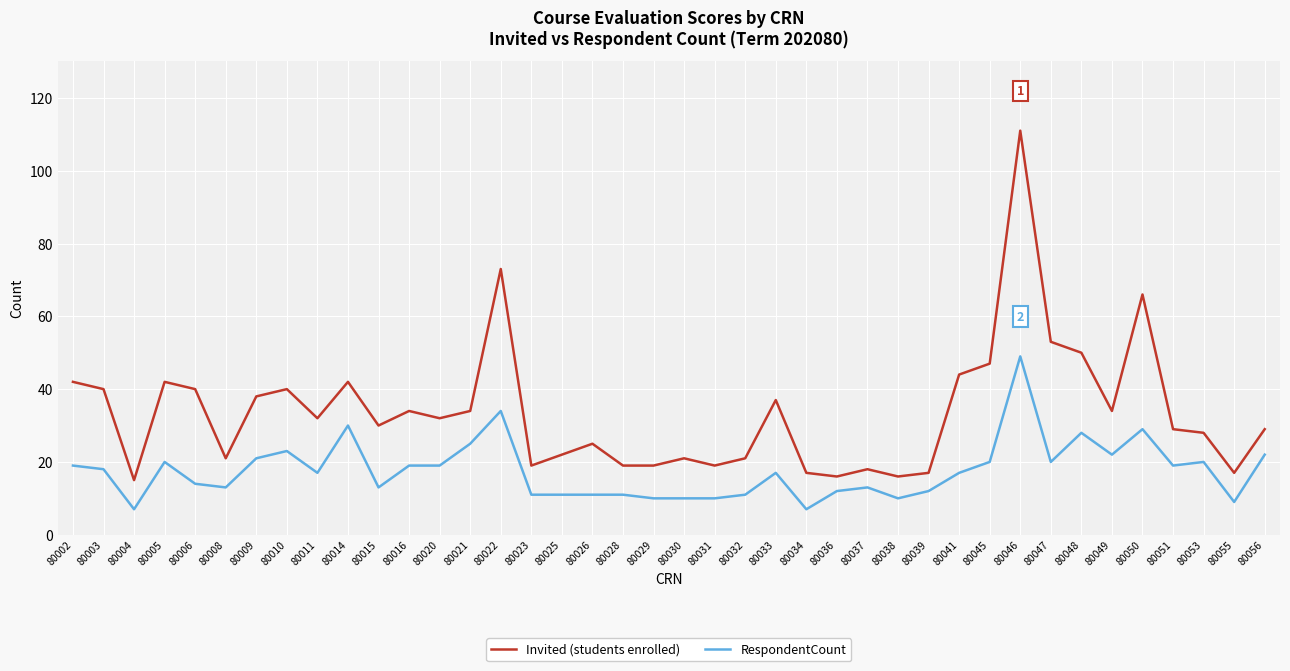

How many categories are shown in the chart?

40